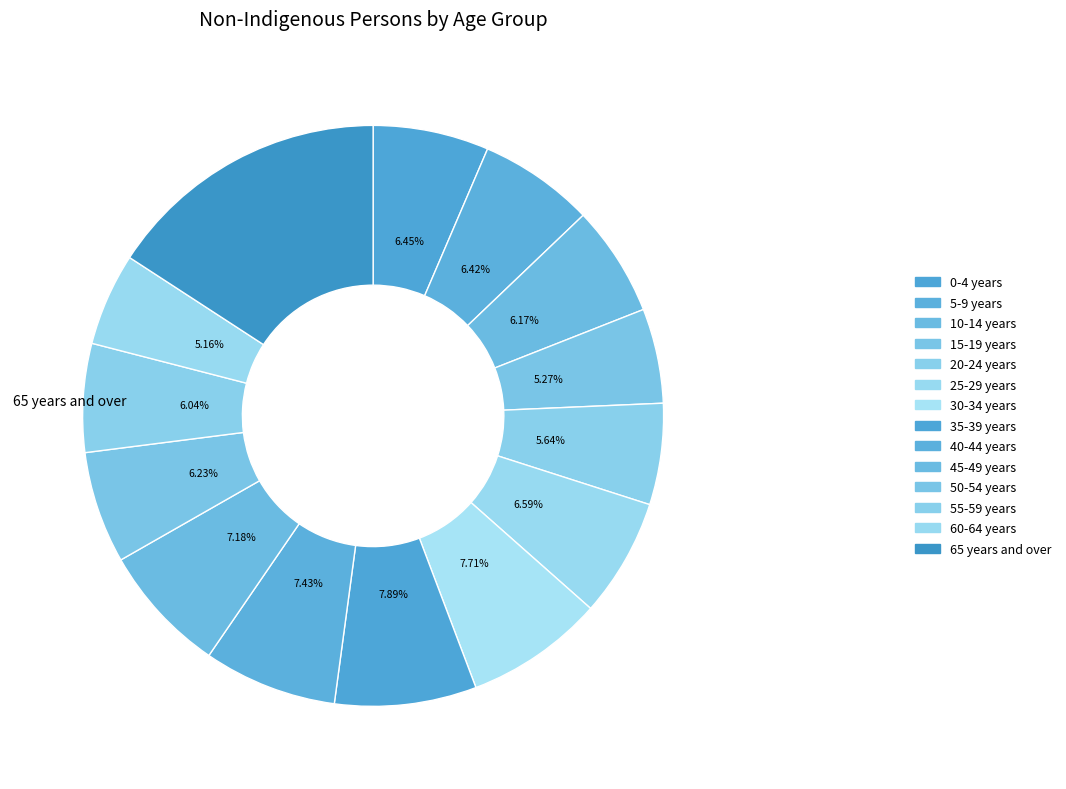

To the nearest percent, what is the combined percentage of 15-19 years and 35-39 years?

13%